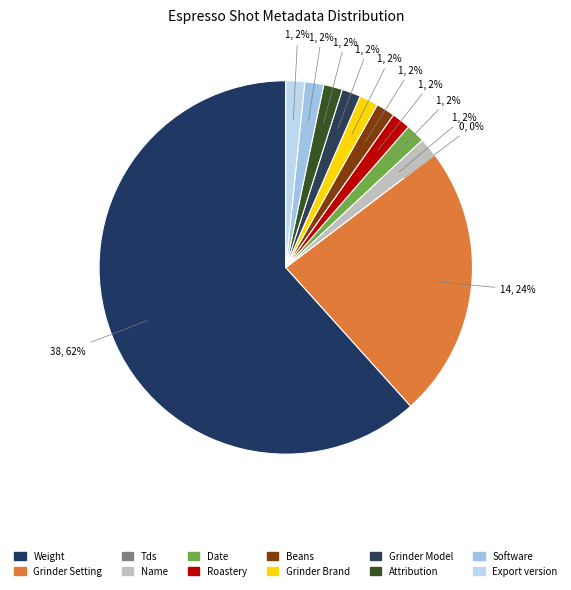

Rank the categories by value from highest to lowest.

Weight, Grinder Setting, Name, Date, Roastery, Beans, Grinder Brand, Grinder Model, Attribution, Software, Export version, Tds